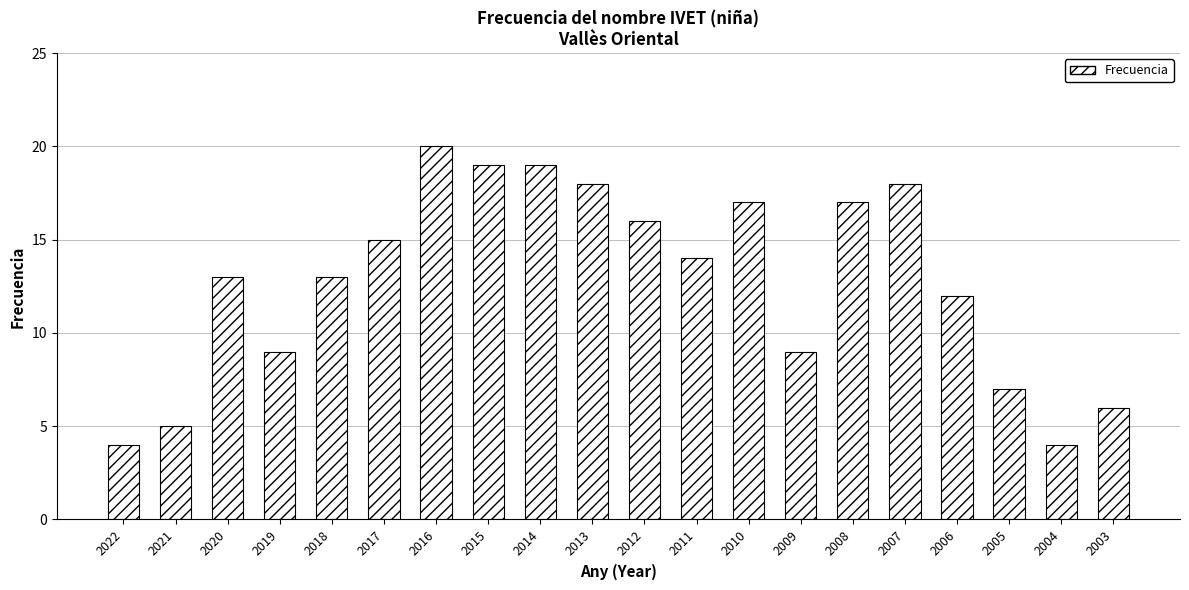

What is the value of the 9th bar from the left?

19